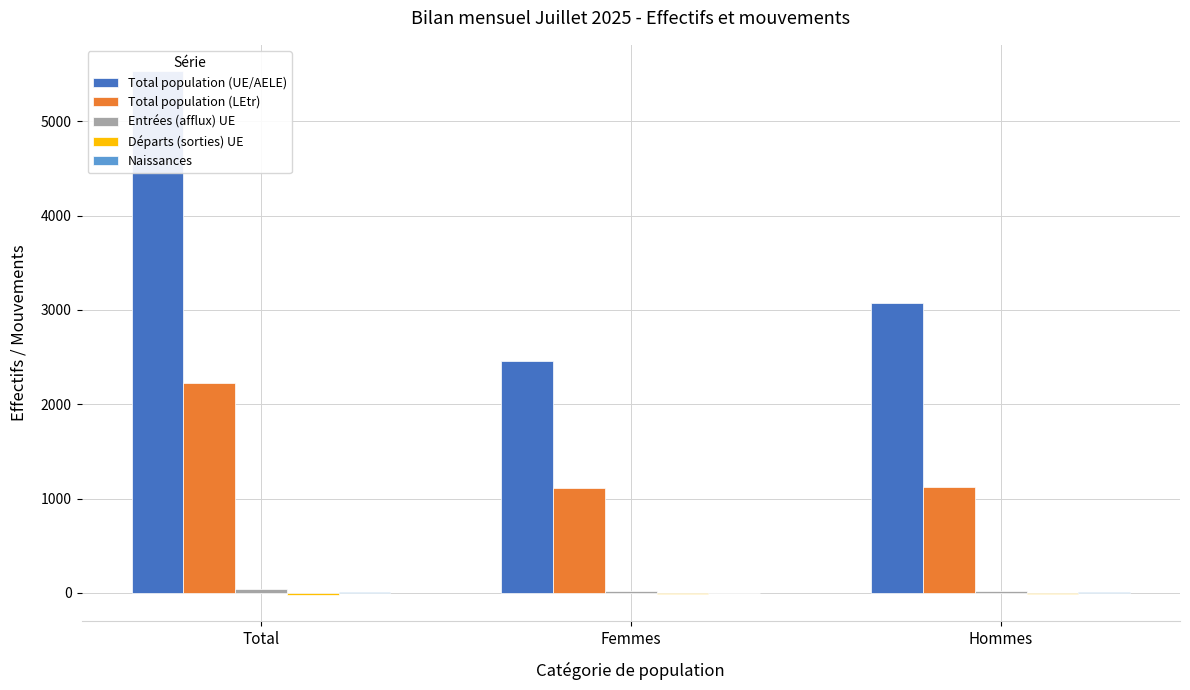

What is the greatest value displayed?

5534